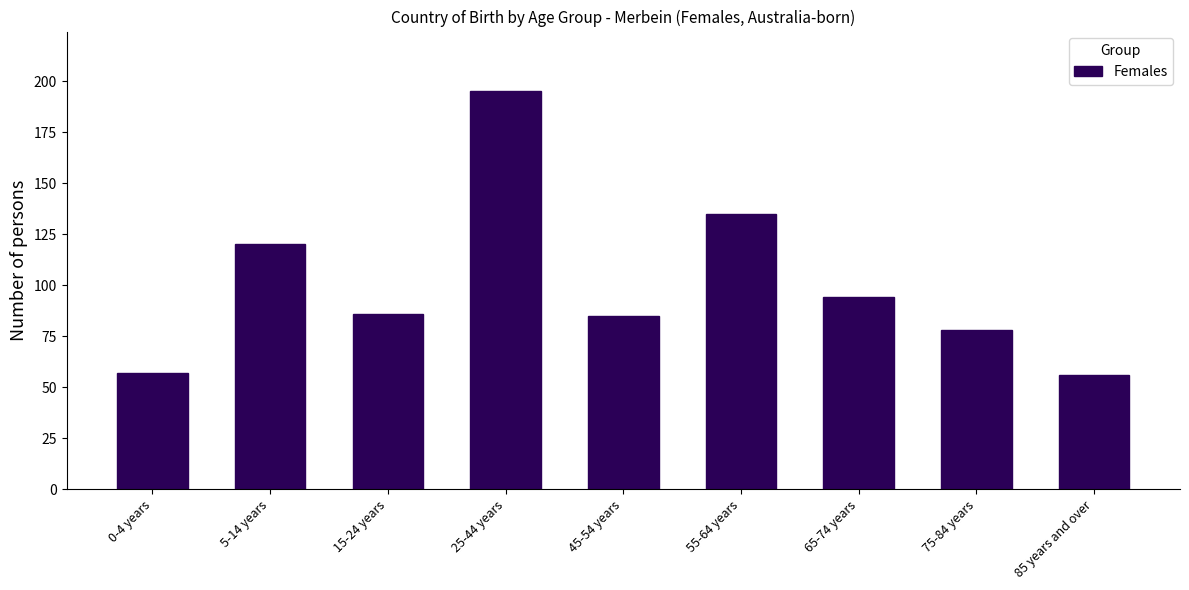

Reading left to right, list all the values displayed in this chart.

57	120	86	195	85	135	94	78	56